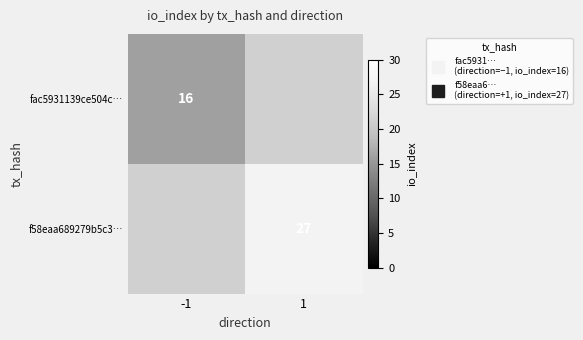

True or false: f58eaa689279b5c3… has a value of -16 at -1.

False